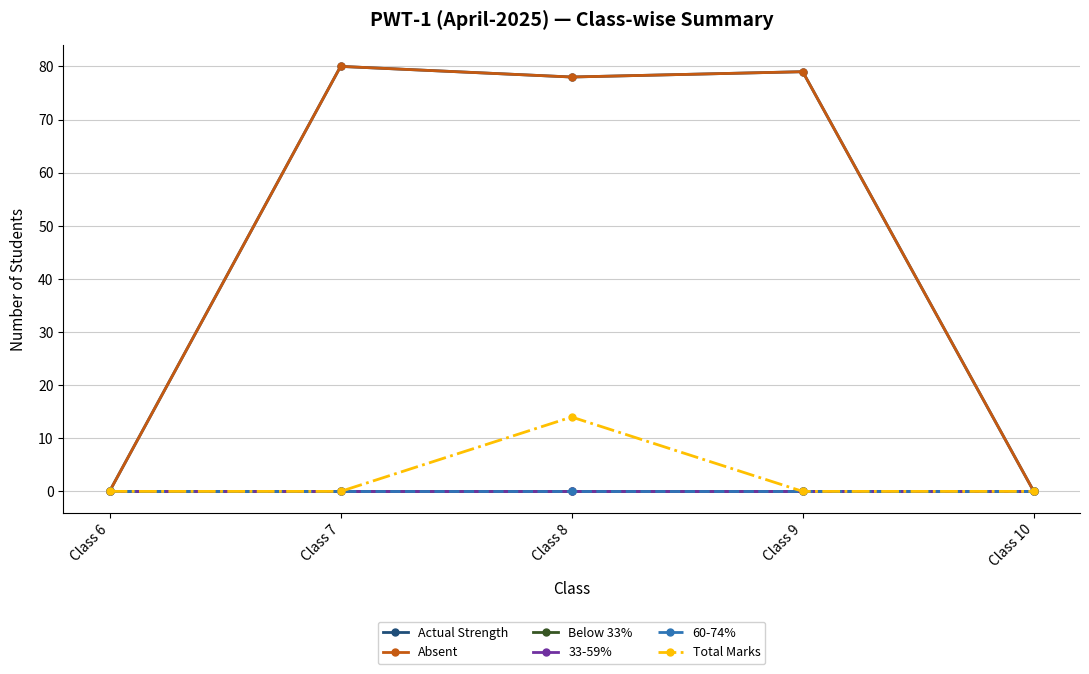

Does the chart have visible grid lines?

Yes